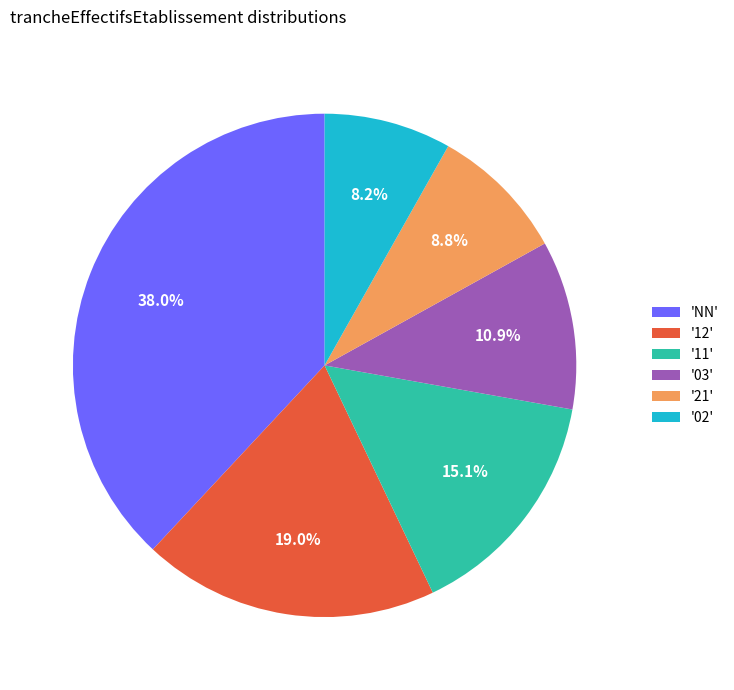

Between '11' and '12', which is larger?

'12'